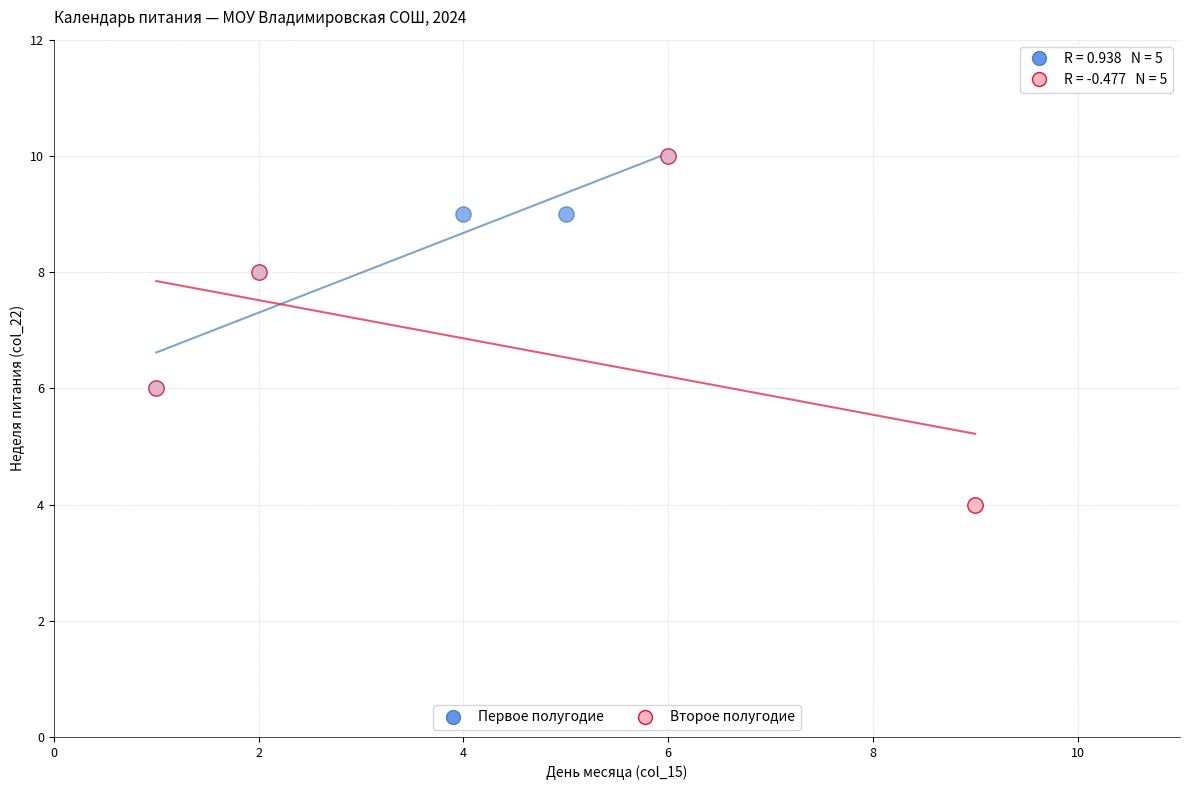

Which series has the largest Y range (max minus min)?

Второе полугодие